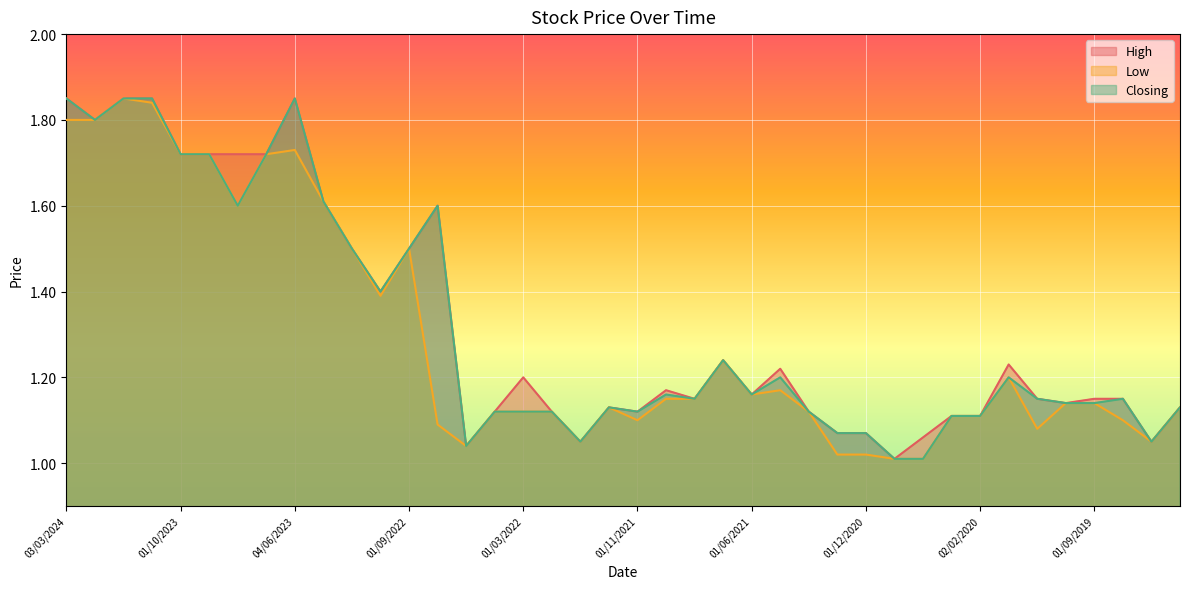

What is the maximum value shown in the chart?

1.9